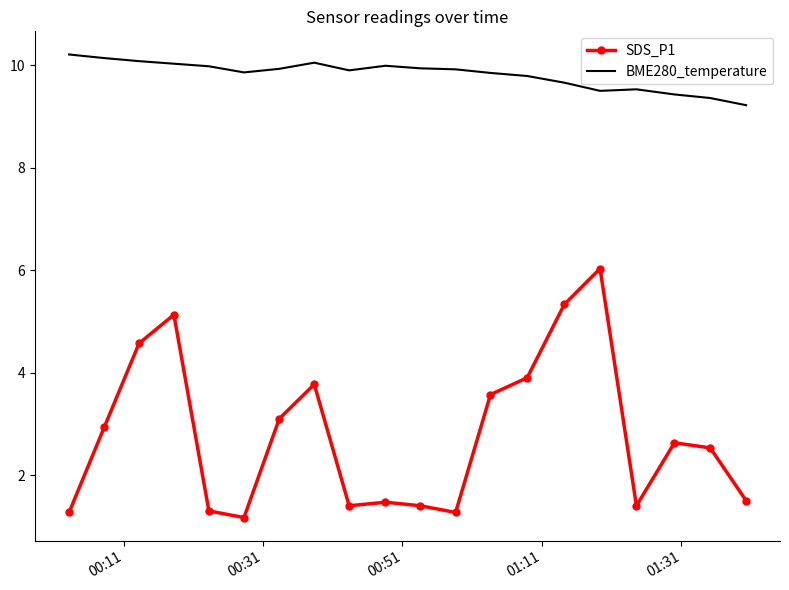

Which series has the widest spread of values?

SDS_P1